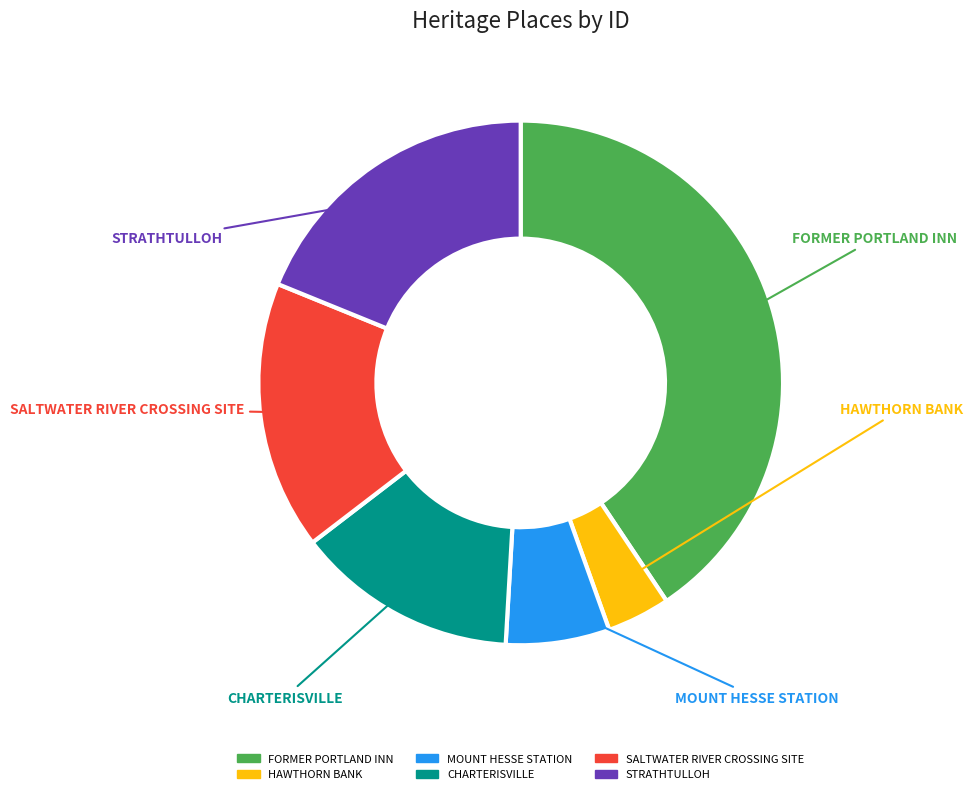

What is the ratio of the value at CHARTERISVILLE to the value at MOUNT HESSE STATION?

2.1